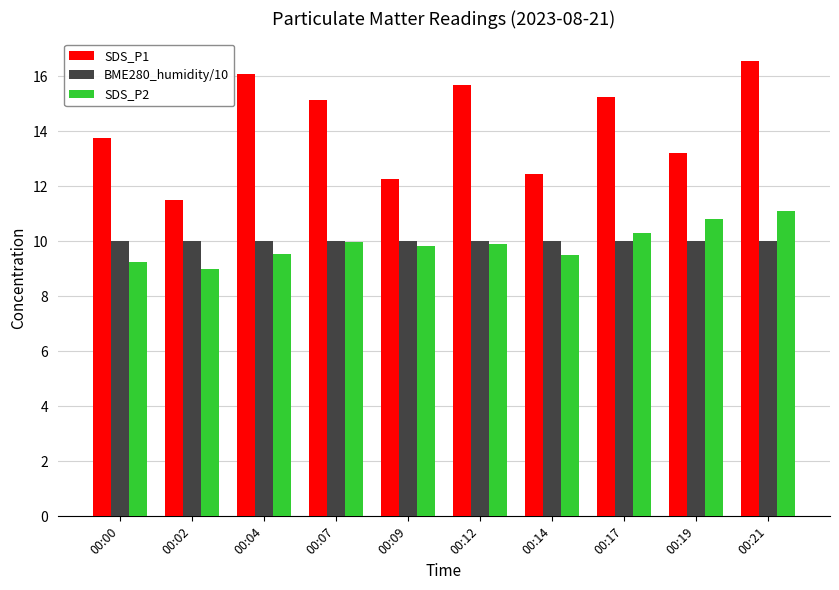

What is the difference between the second highest and second lowest values in the SDS_P1 series?

3.8